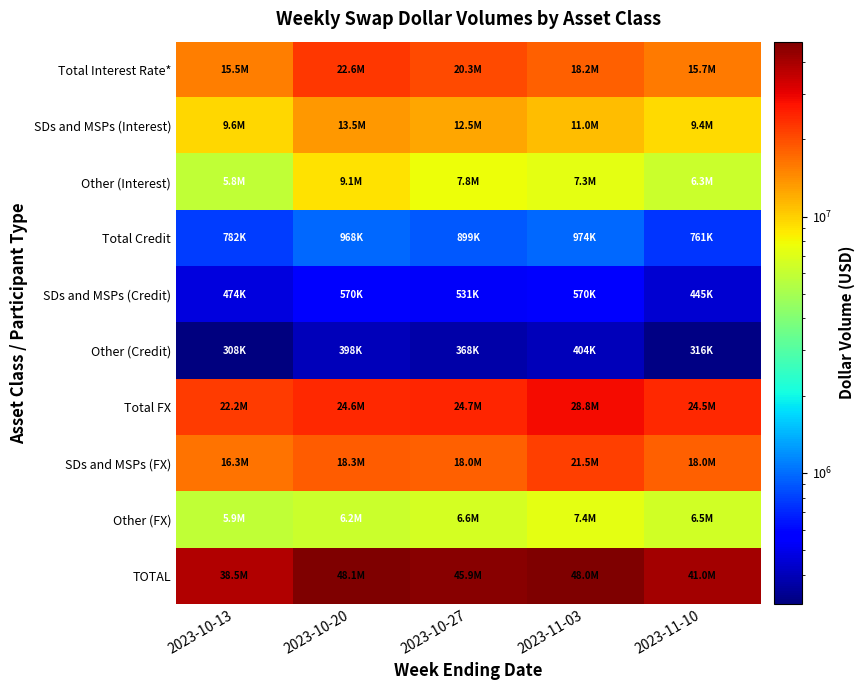

Reading left to right, what are all the values shown in this chart?

Total Interest Rate*: 2023-10-13=15468907	2023-10-20=22612649	2023-10-27=20334833	2023-11-03=18231231	2023-11-10=15731046
SDs and MSPs (Interest): 2023-10-13=9638431	2023-10-20=13492564	2023-10-27=12548758	2023-11-03=10972257	2023-11-10=9440289
Other (Interest): 2023-10-13=5830475	2023-10-20=9120084	2023-10-27=7786075	2023-11-03=7258975	2023-11-10=6290757
Total Credit: 2023-10-13=781578	2023-10-20=968115	2023-10-27=899259	2023-11-03=973635	2023-11-10=760940
SDs and MSPs (Credit): 2023-10-13=473675	2023-10-20=570021	2023-10-27=531410	2023-11-03=570041	2023-11-10=445267
Other (Credit): 2023-10-13=307904	2023-10-20=398094	2023-10-27=367848	2023-11-03=403594	2023-11-10=315672
Total FX: 2023-10-13=22218370	2023-10-20=24558554	2023-10-27=24684388	2023-11-03=28806254	2023-11-10=24466857
SDs and MSPs (FX): 2023-10-13=16334694	2023-10-20=18326539	2023-10-27=18048845	2023-11-03=21450935	2023-11-10=17978995
Other (FX): 2023-10-13=5883676	2023-10-20=6232015	2023-10-27=6635544	2023-11-03=7355320	2023-11-10=6487862
TOTAL: 2023-10-13=38468855	2023-10-20=48139317	2023-10-27=45918480	2023-11-03=48011121	2023-11-10=40958842